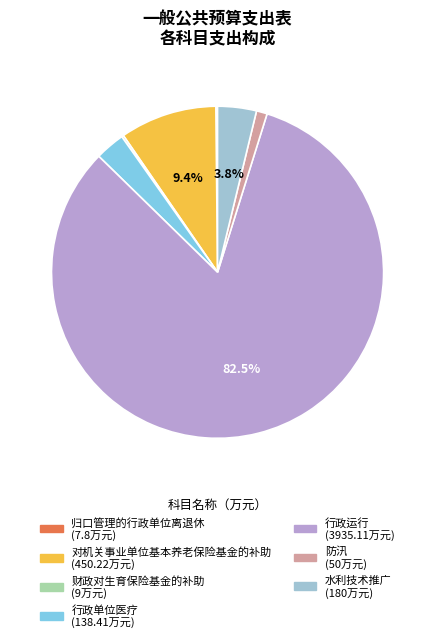

Does 防汛 represent more than half of the total?

No